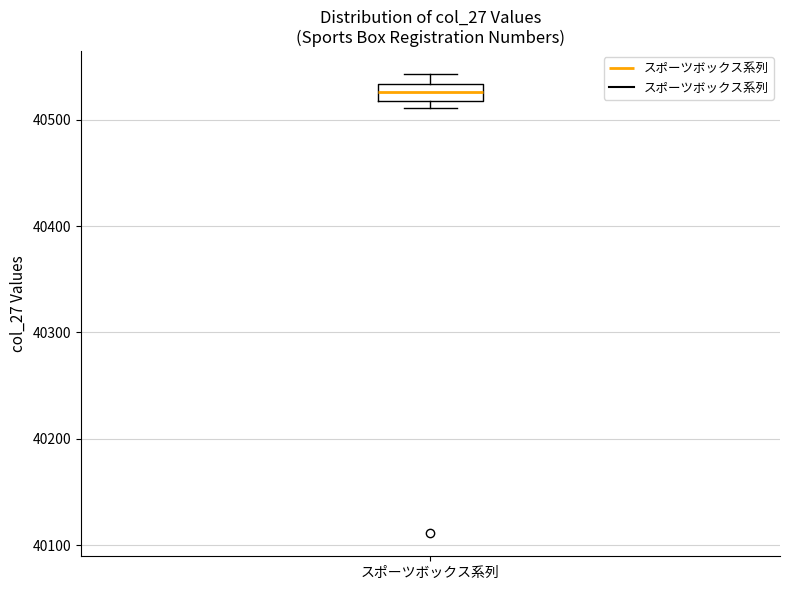

Read this box plot against the y-axis: the position of the median line, the range covered by the box, and the ends of both whiskers. The values are not printed on the chart, so give them approximately, as read against the axis.

median 40530 (inside the box), box 40520 to 40530, whiskers 40510 to 40540